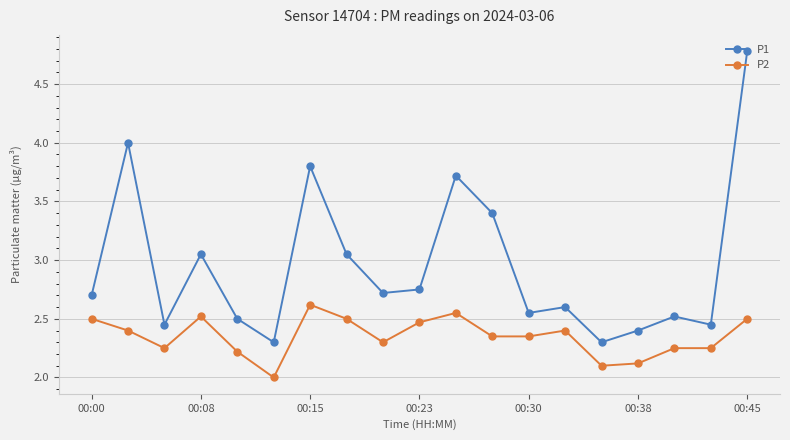

What is the sum of all P1 values?

56.0